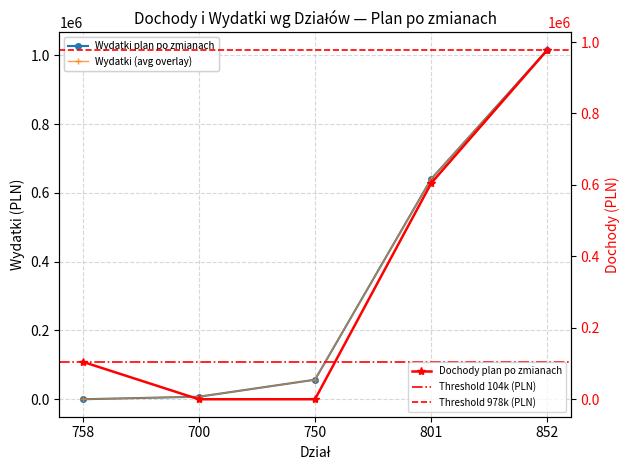

True or false: Dochody plan po zmianach has more than 0 interior local peaks.

False